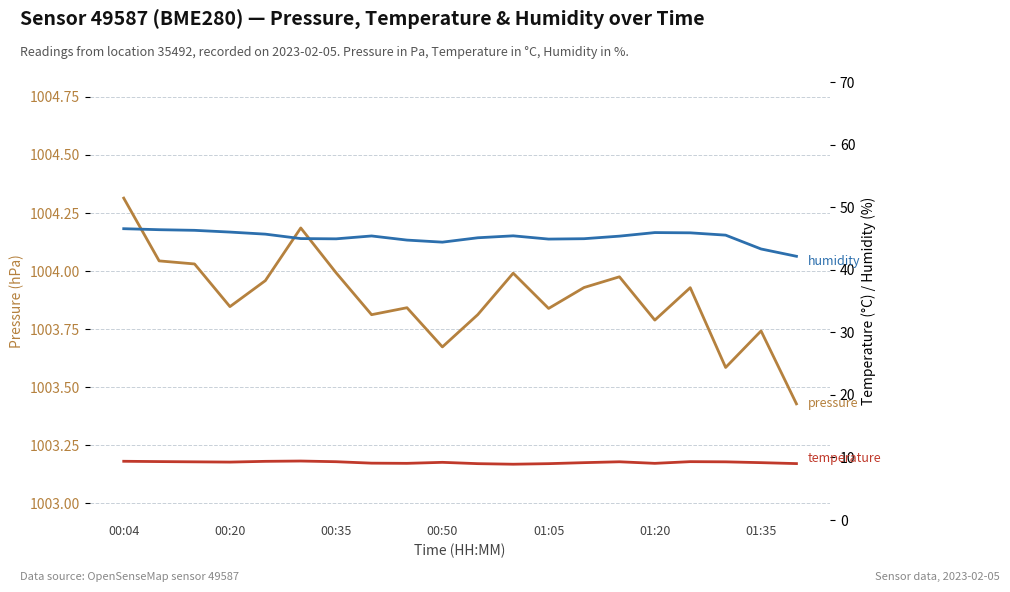

What position from the left is 01:05?

5